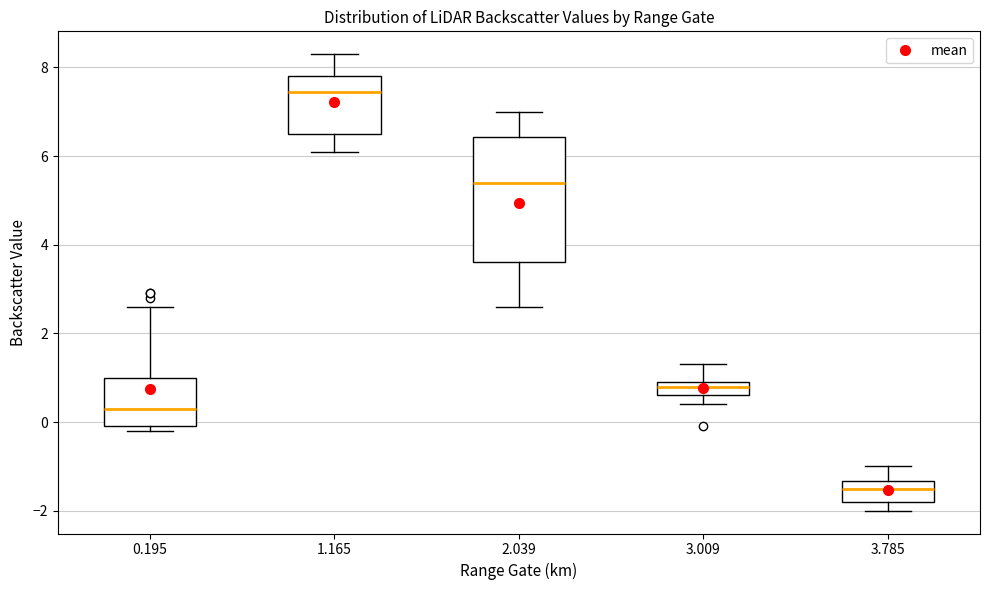

Reading left to right, transcribe this box plot: for each box, give where its median line is, the range the box spans, and where its two whiskers end, as read against the y-axis. The values are not printed on the chart, so give them approximately, as read against the axis.

0.195: median 0.4, box 0.0 to 1.0, whiskers -0.2 to 2.6
1.165: median 7.4, box 6.6 to 7.8, whiskers 6.2 to 8.4
2.039: median 5.4, box 3.6 to 6.4, whiskers 2.6 to 7.0
3.009: median 0.8, box 0.6 to 1.0, whiskers 0.4 to 1.4
3.785: median -1.4 (inside the box), box -1.8 to -1.4, whiskers -2.0 to -1.0